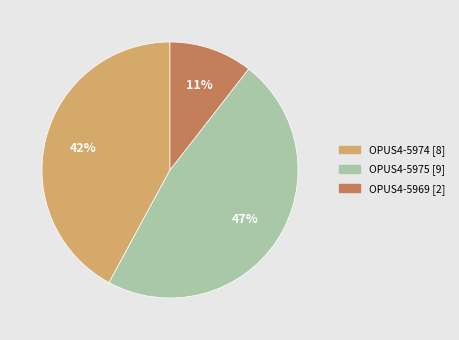

To the nearest percent, what portion does OPUS4-5974 represent?

42%